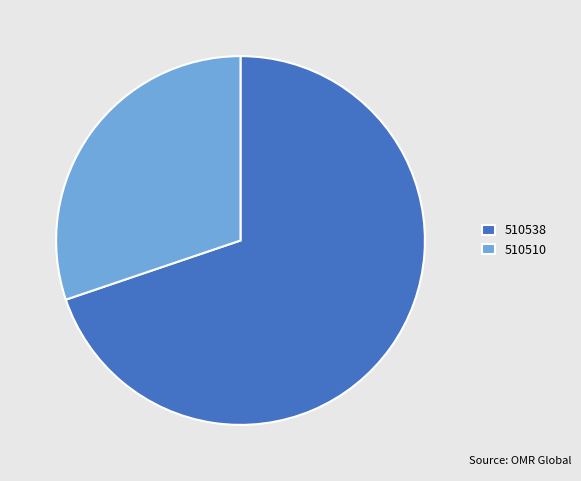

Which category accounts for the majority?

510538